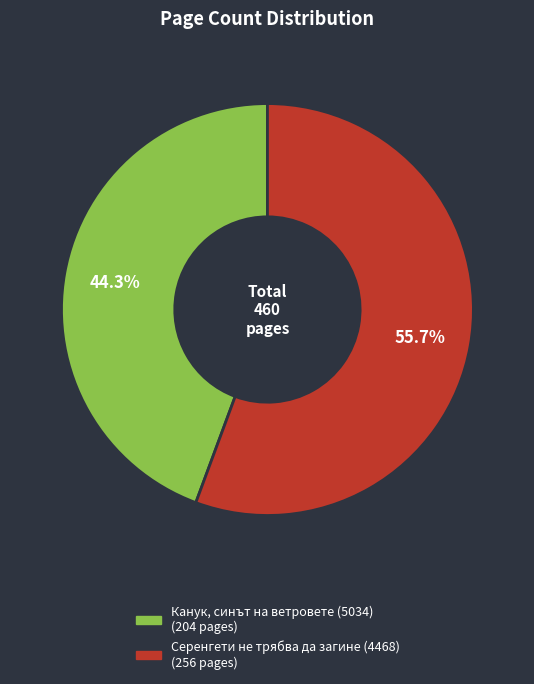

To the nearest percent, what is the difference between the largest and smallest slice percentages?

11%